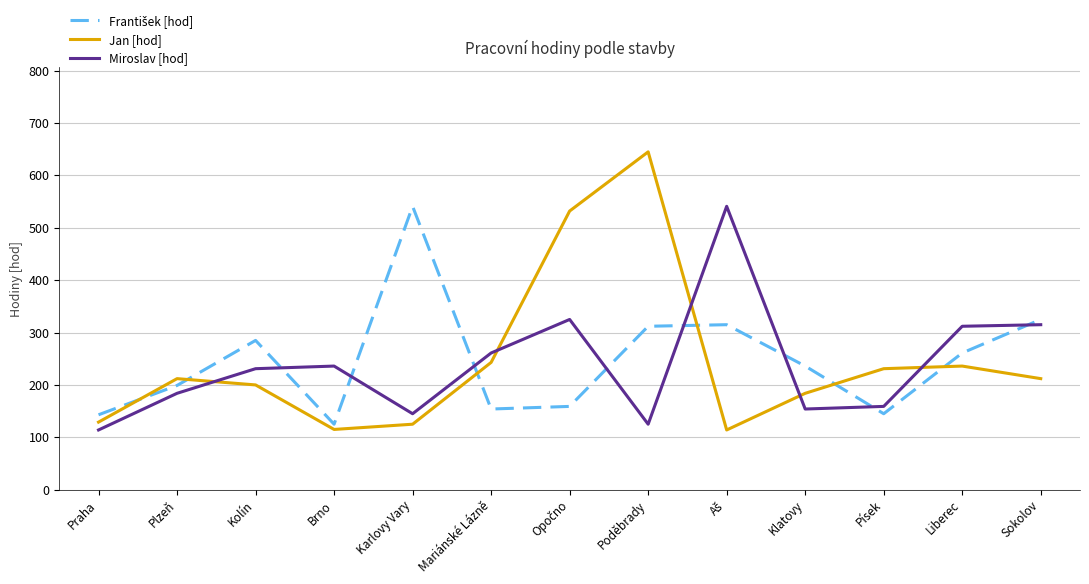

What is the difference between the maximum and minimum values in the Miroslav [hod] series?

427